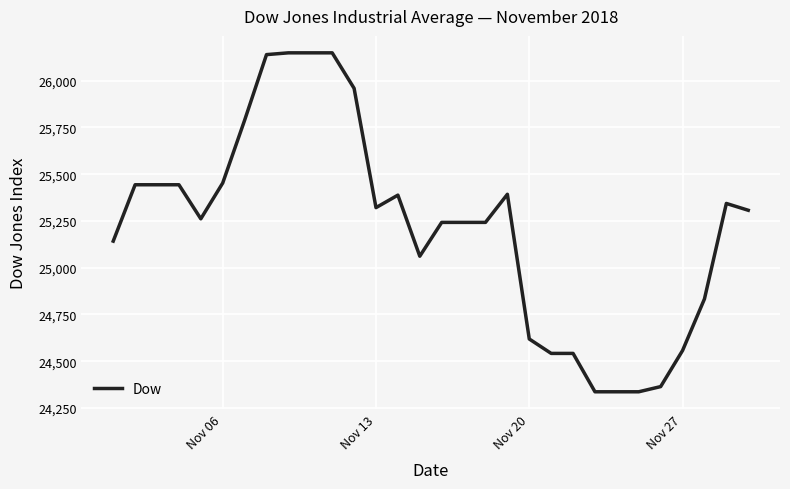

What is the minimum value shown in the chart?

24336.4